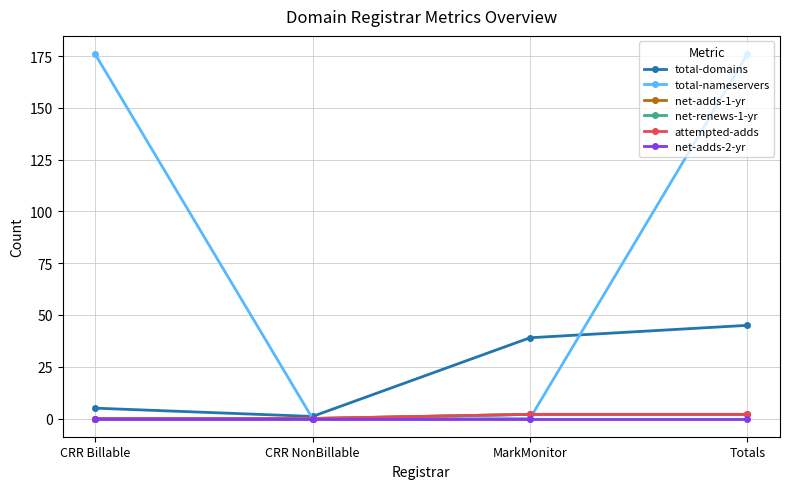

Where is total-nameservers nearest to the value 88?

CRR Billable